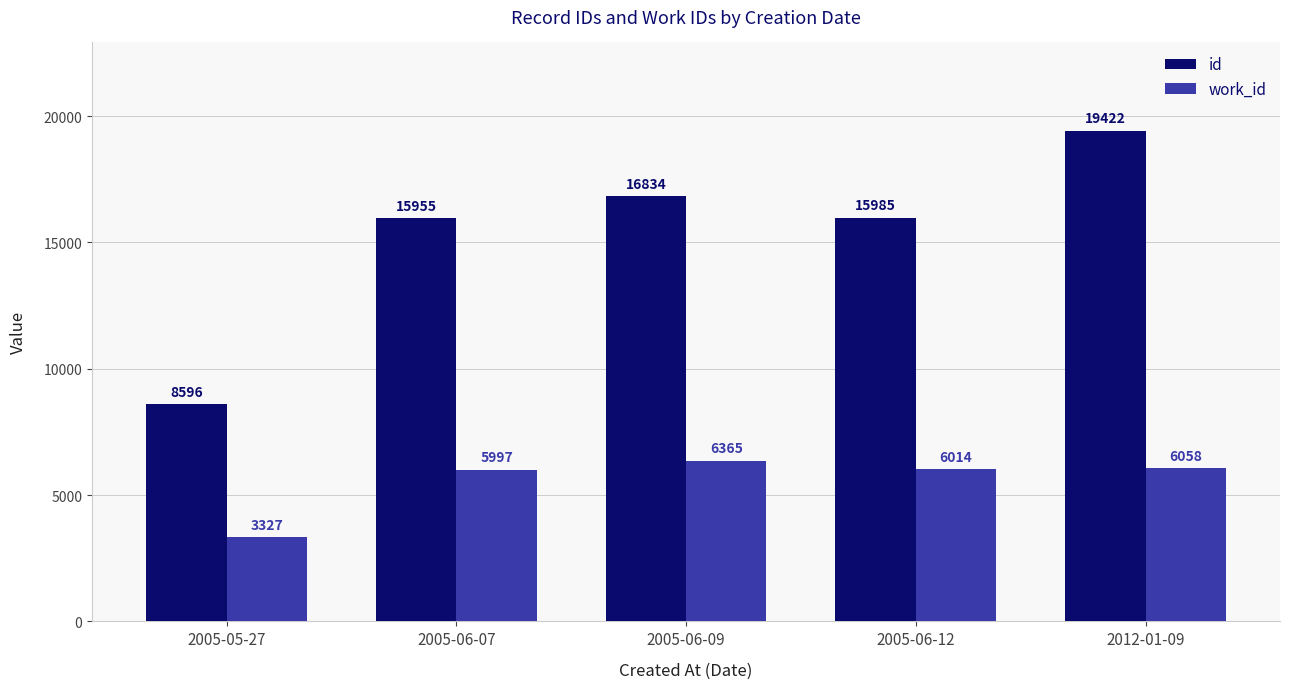

What is the value of the work_id bar at the 3rd from the left?

6365